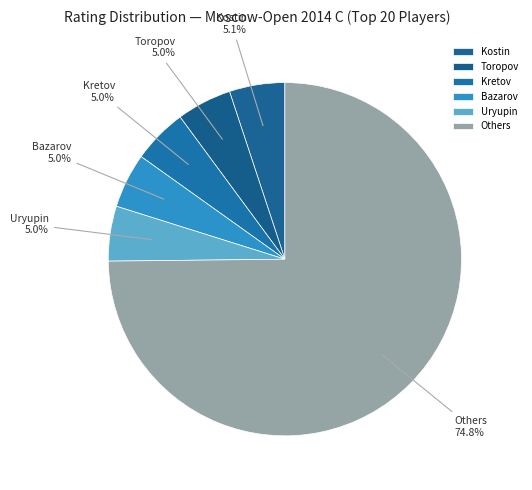

To the nearest percent, what percentage of the pie is Kretov?

5%